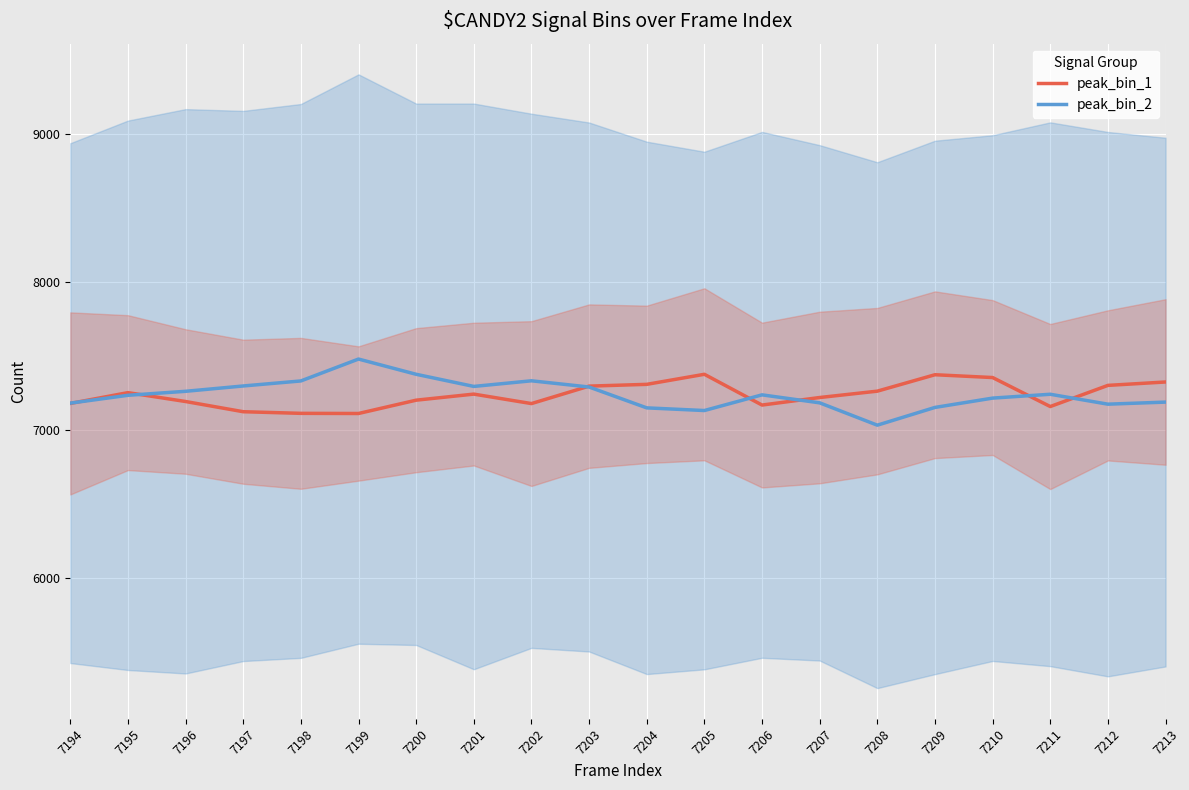

Is it true that peak_bin_2 equals 7290 at 7203?

True